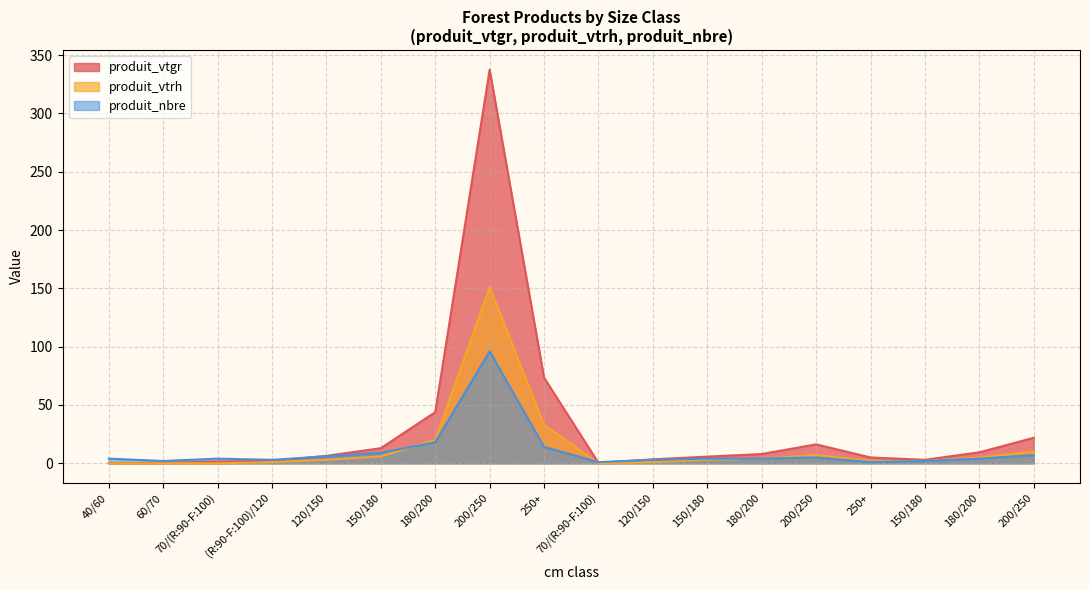

True or false: produit_vtgr and produit_vtrh intersect in this chart.

False